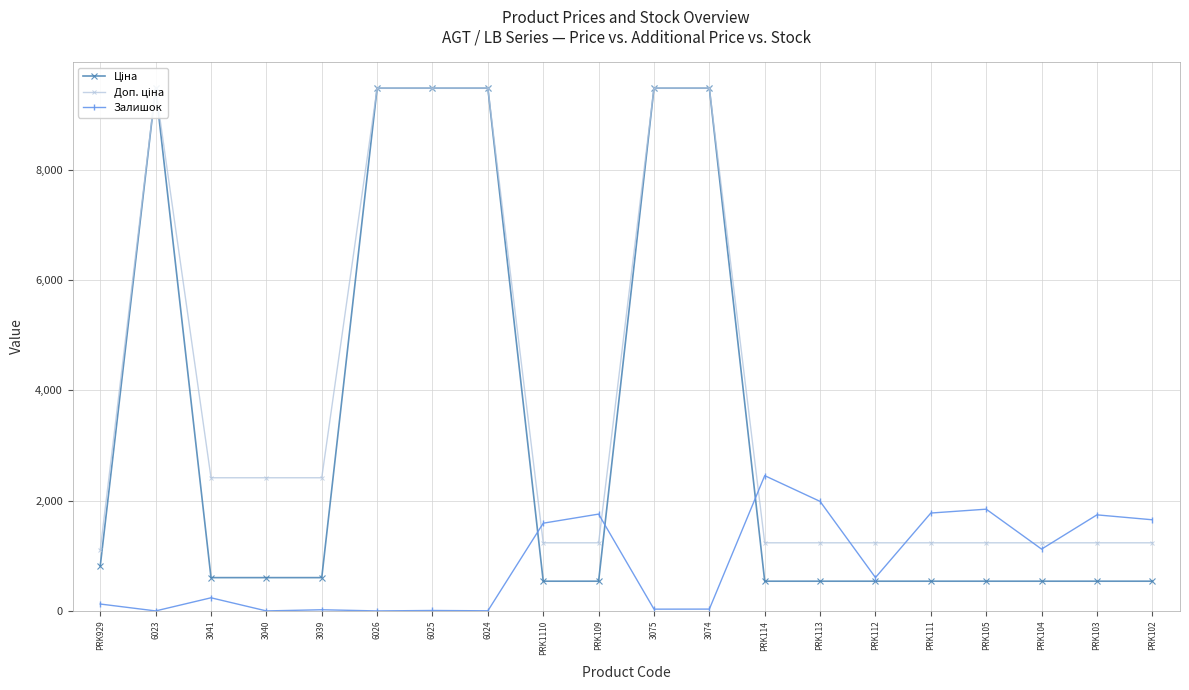

Which has a higher value, PRK1110 or 3039?

3039